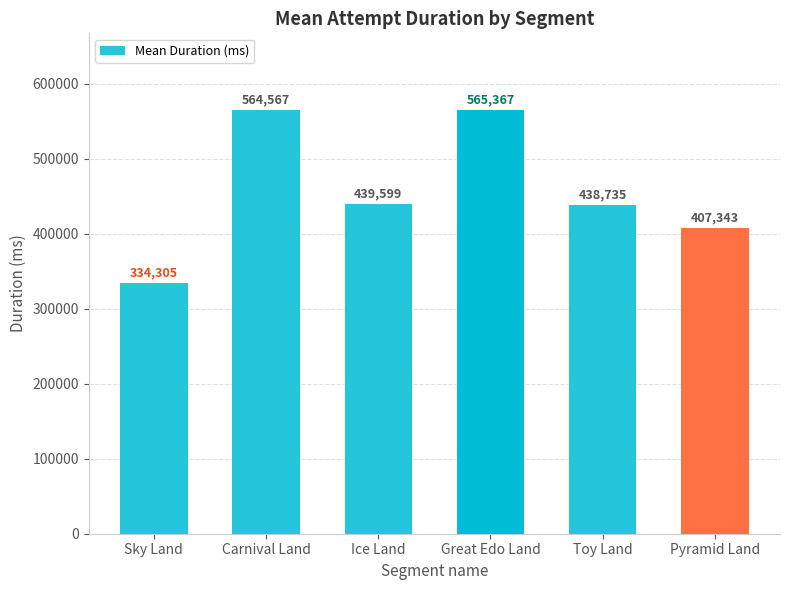

What is the smallest value displayed?

334305